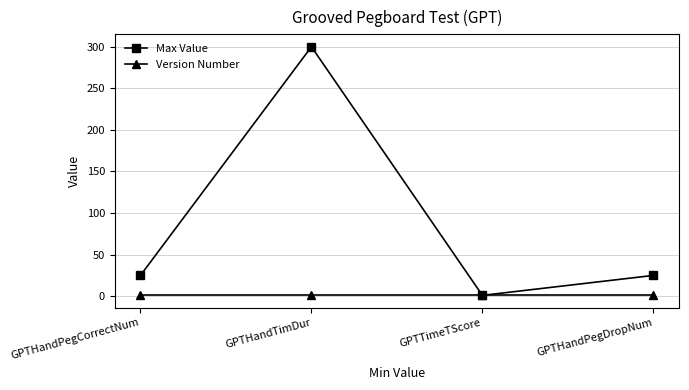

What is the maximum value shown in the chart?

300